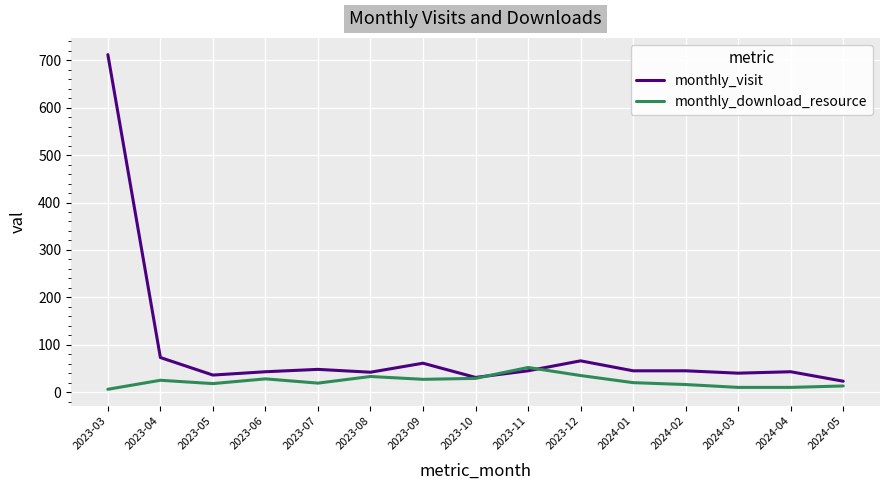

List the series in order of their overall mean, highest first.

monthly_visit, monthly_download_resource